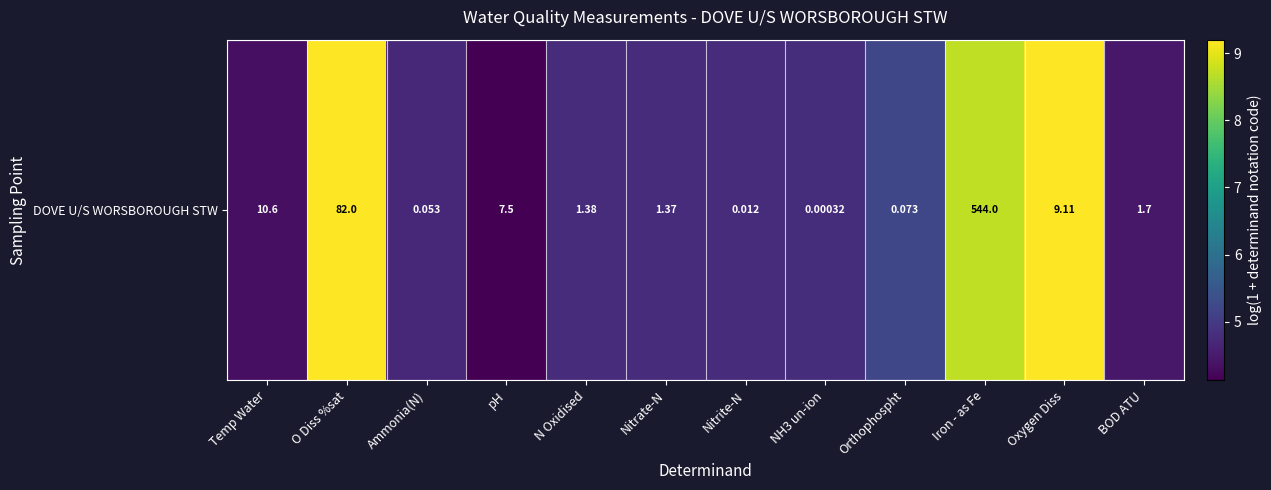

What is the minimum value shown in the chart?

4.1